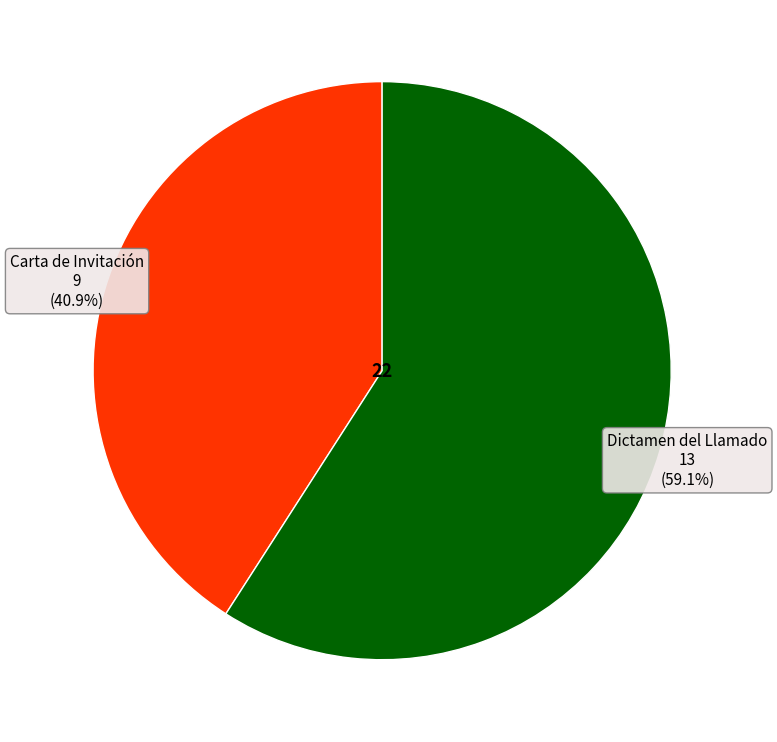

What percentage is the Dictamen del Llamado slice, to the nearest percent?

59%